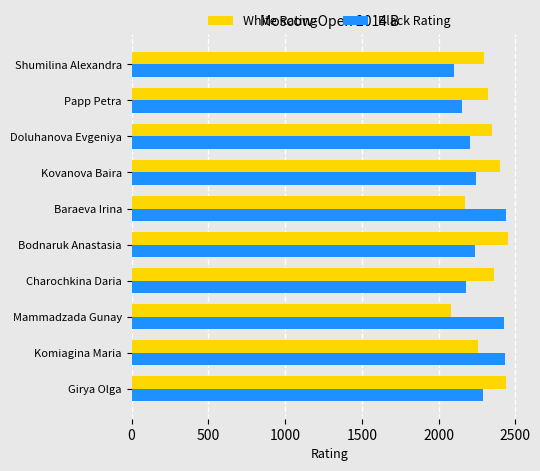

How many White Rating values are between 2259 and 2400?

6